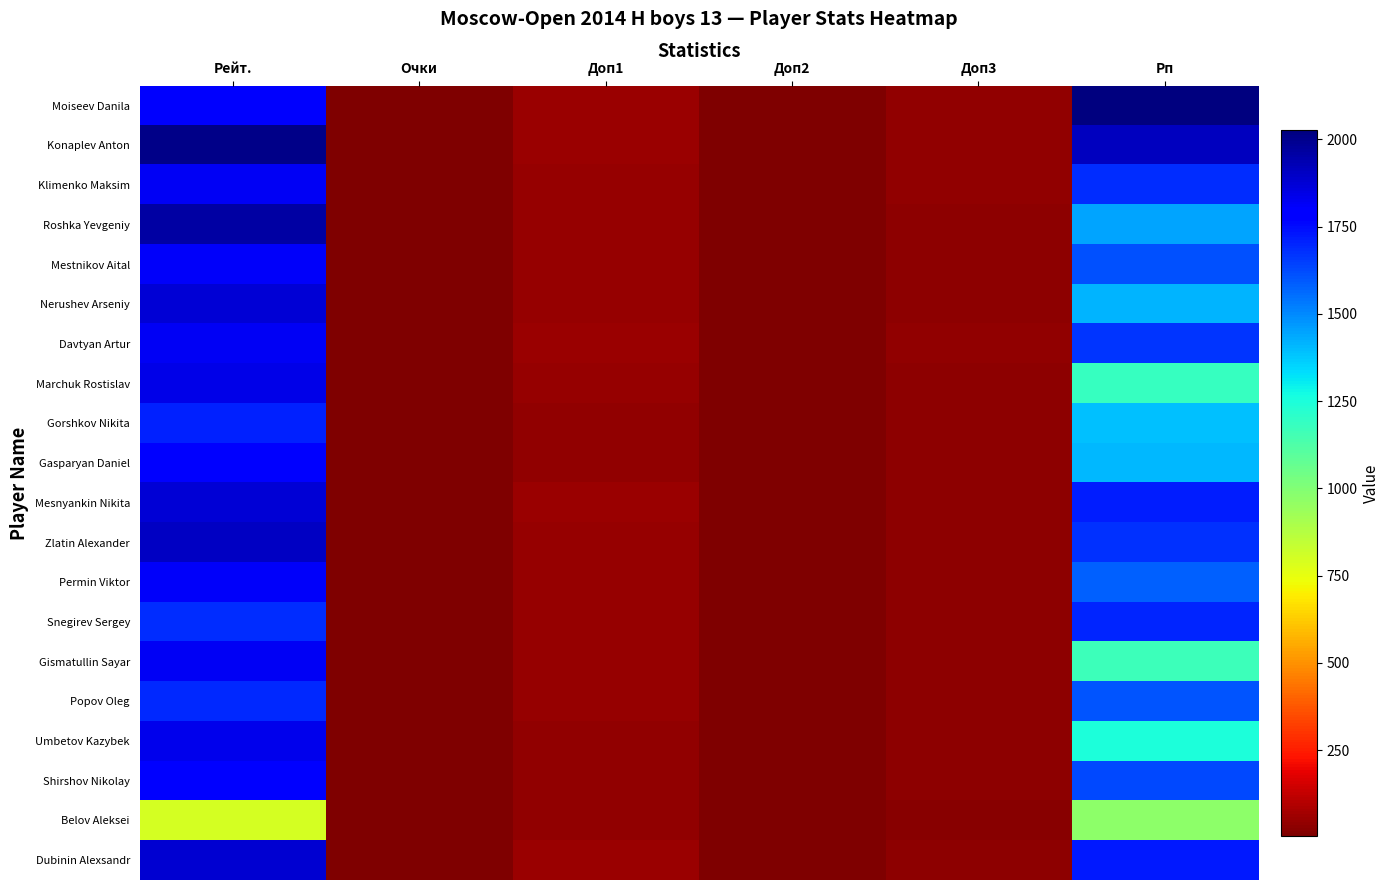

At how many categories does at least one series exceed 1716?

2